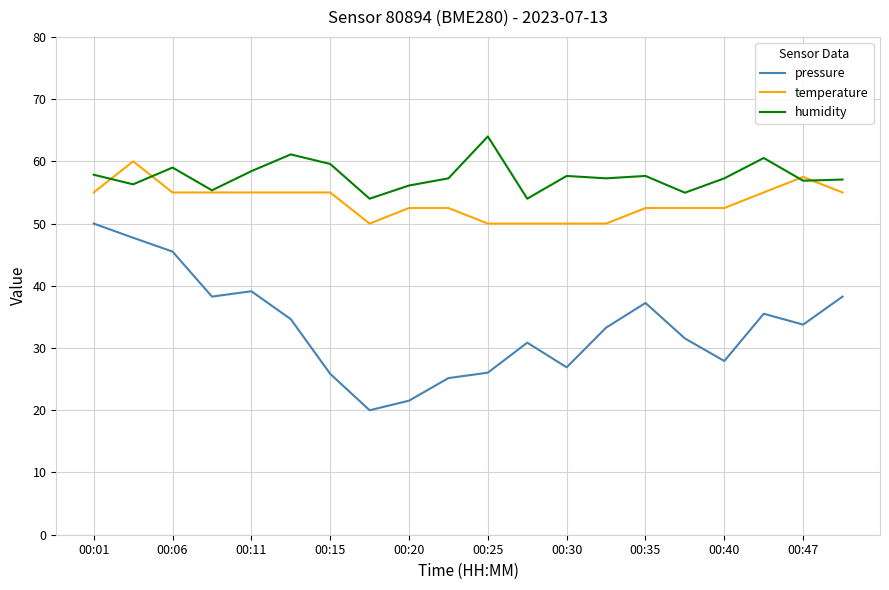

Count the number of categories in the chart.

20